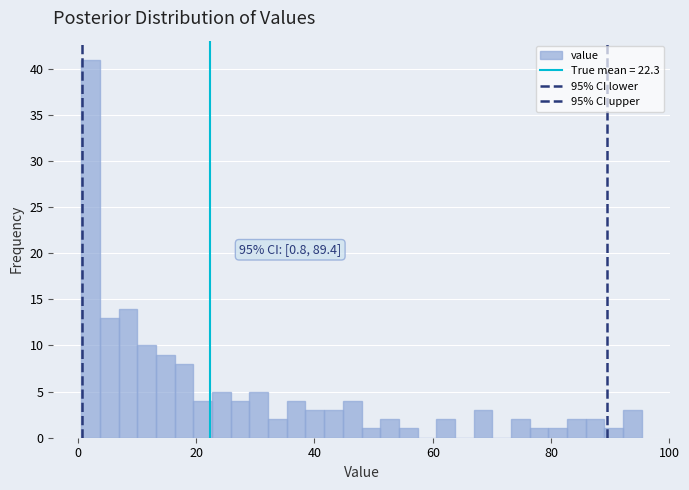

Read against the x-axis, roughly where is the centre of the tallest bar?

2